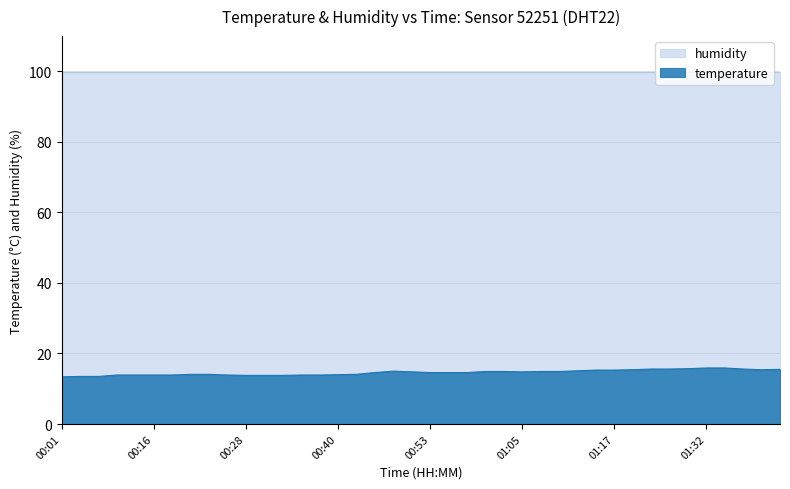

Reading left to right, extract all data points from this chart.

13.4	13.5	13.5	13.9	13.9	13.9	13.9	14.1	14.1	13.9	13.8	13.8	13.8	13.9	13.9	14.0	14.1	14.6	15.0	14.8	14.6	14.6	14.6	14.9	14.9	14.8	14.9	14.9	15.1	15.3	15.3	15.4	15.6	15.6	15.7	15.9	15.9	15.6	15.4	15.5